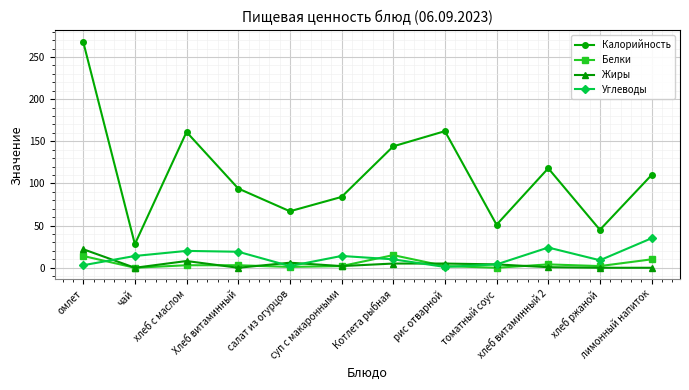

How many data points does each series have?

12